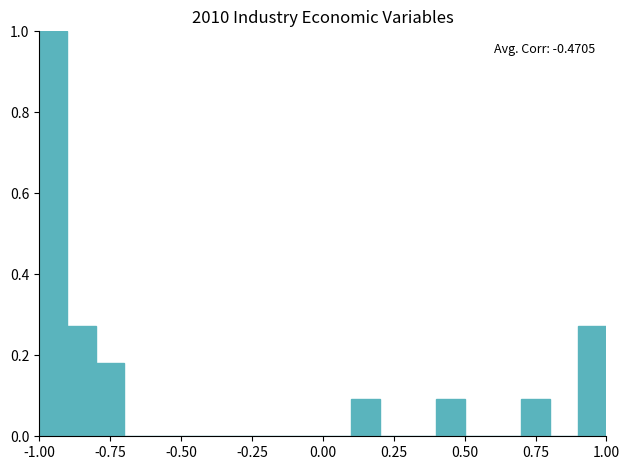

Around what value on the x-axis is the tallest bar? Give the approximate position of its centre, as read against the axis.

-0.95